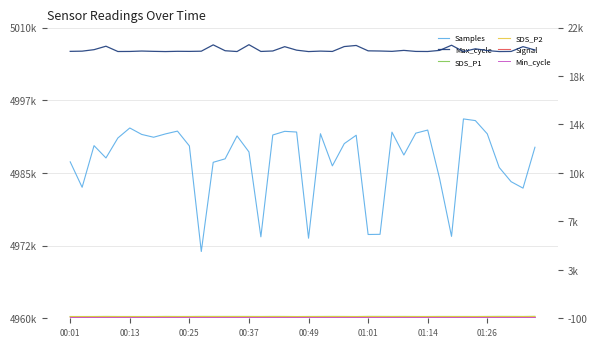

What is the sum of all Signal values?

-2871.0